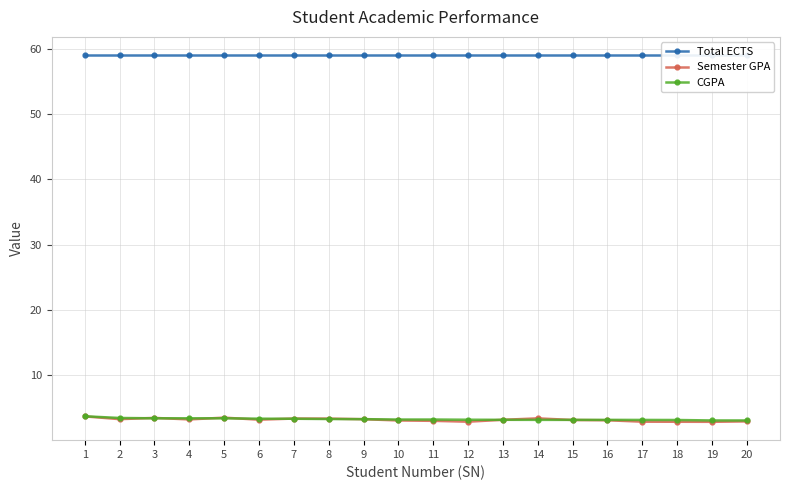

Reading right to left, extract all data points from this chart.

Total ECTS: 59.0	59.0	59.0	59.0	59.0	59.0	59.0	59.0	59.0	59.0	59.0	59.0	59.0	59.0	59.0	59.0	59.0	59.0	59.0	59.0
Semester GPA: 3.0	2.9	2.9	2.9	3.1	3.2	3.4	3.2	2.9	3.0	3.1	3.3	3.4	3.4	3.2	3.5	3.3	3.5	3.3	3.7
CGPA: 3.1	3.1	3.2	3.2	3.2	3.2	3.2	3.2	3.2	3.2	3.2	3.3	3.3	3.4	3.4	3.4	3.4	3.4	3.5	3.8